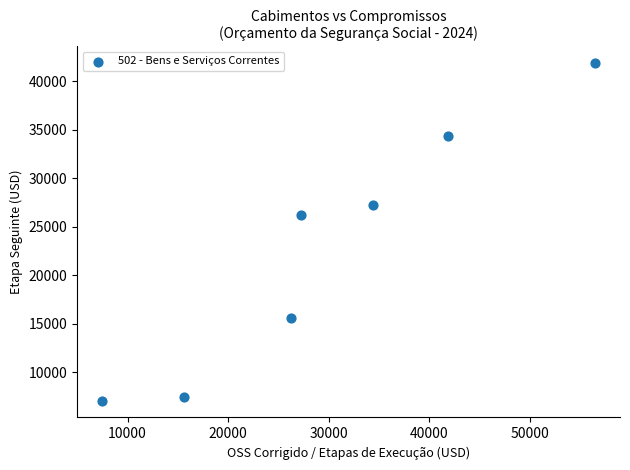

What Y value in the scatter plot is closest to 24462?

26213.6